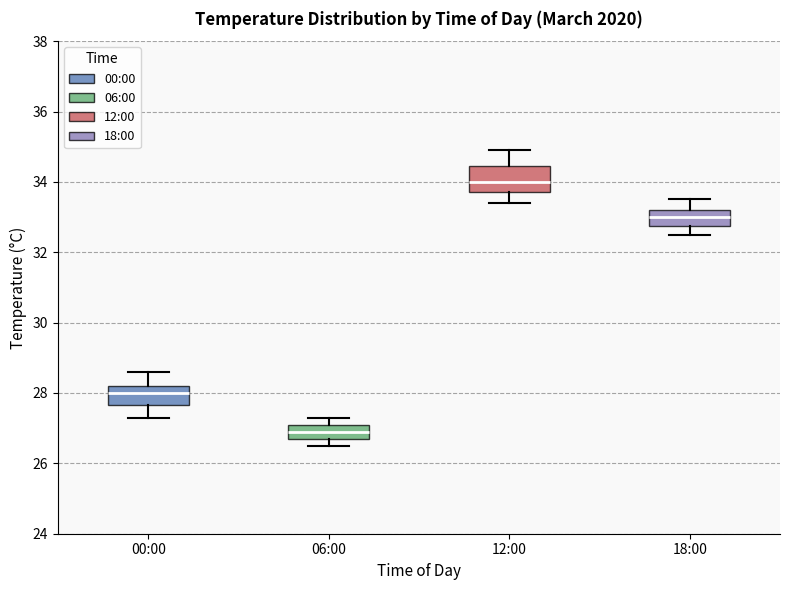

Which box's median line is the lowest?

06:00